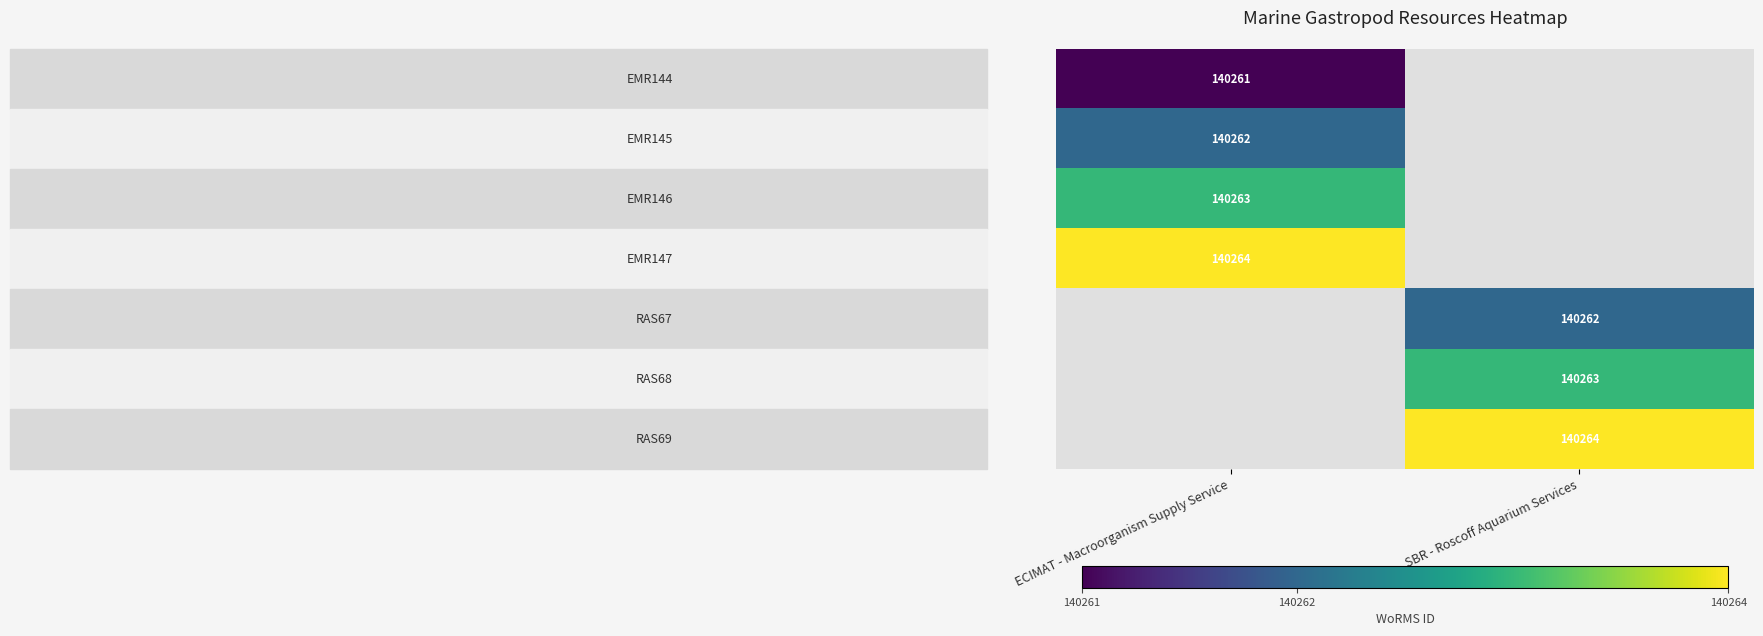

Which has a higher value, ECIMAT - Macroorganism Supply Service or SBR - Roscoff Aquarium Services?

SBR - Roscoff Aquarium Services